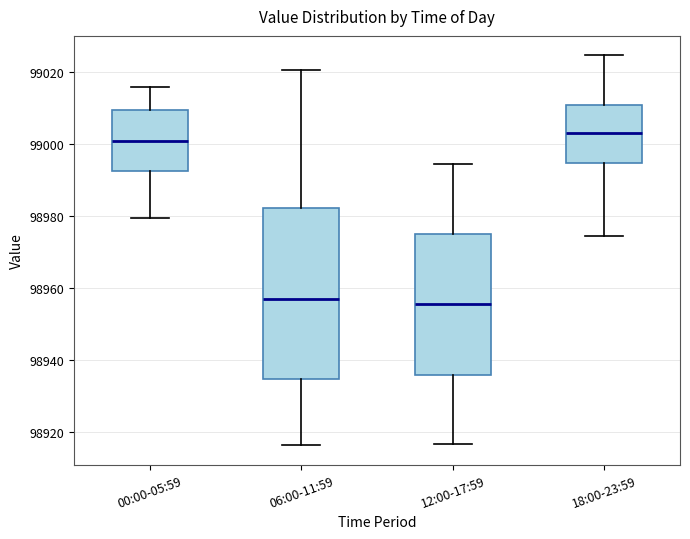

Reading left to right, transcribe this box plot: for each box, give where its median line is, the range the box spans, and where its two whiskers end, as read against the y-axis. The values are not printed on the chart, so give them approximately, as read against the axis.

00:00-05:59: median 99000, box 98992 to 99010, whiskers 98980 to 99016
06:00-11:59: median 98956, box 98934 to 98982, whiskers 98916 to 99020
12:00-17:59: median 98956, box 98936 to 98974, whiskers 98916 to 98994
18:00-23:59: median 99004, box 98994 to 99010, whiskers 98974 to 99024